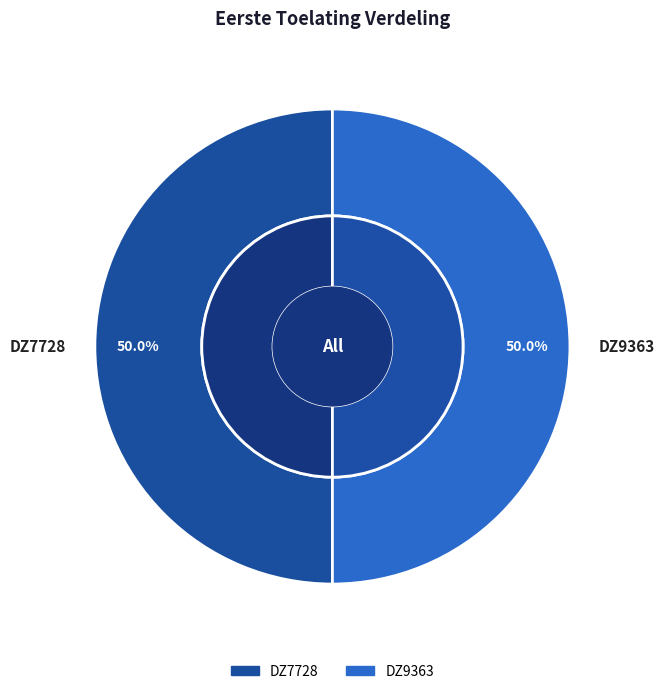

Which slice is the smallest?

DZ9363